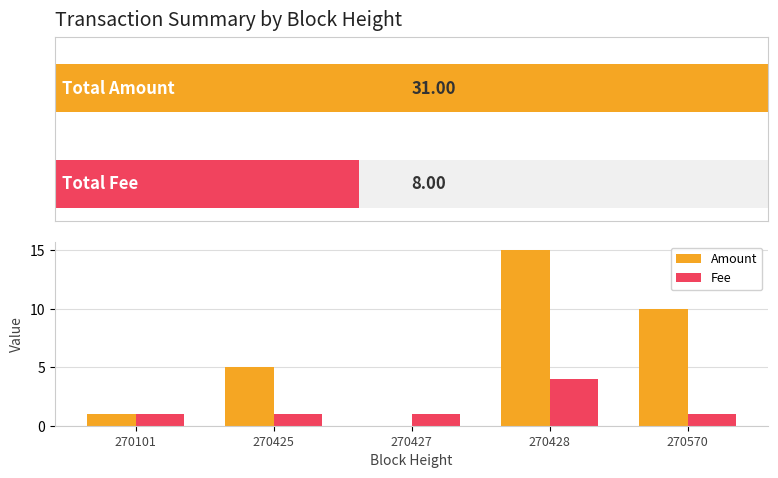

At which category is the sum across all series the highest?

270428